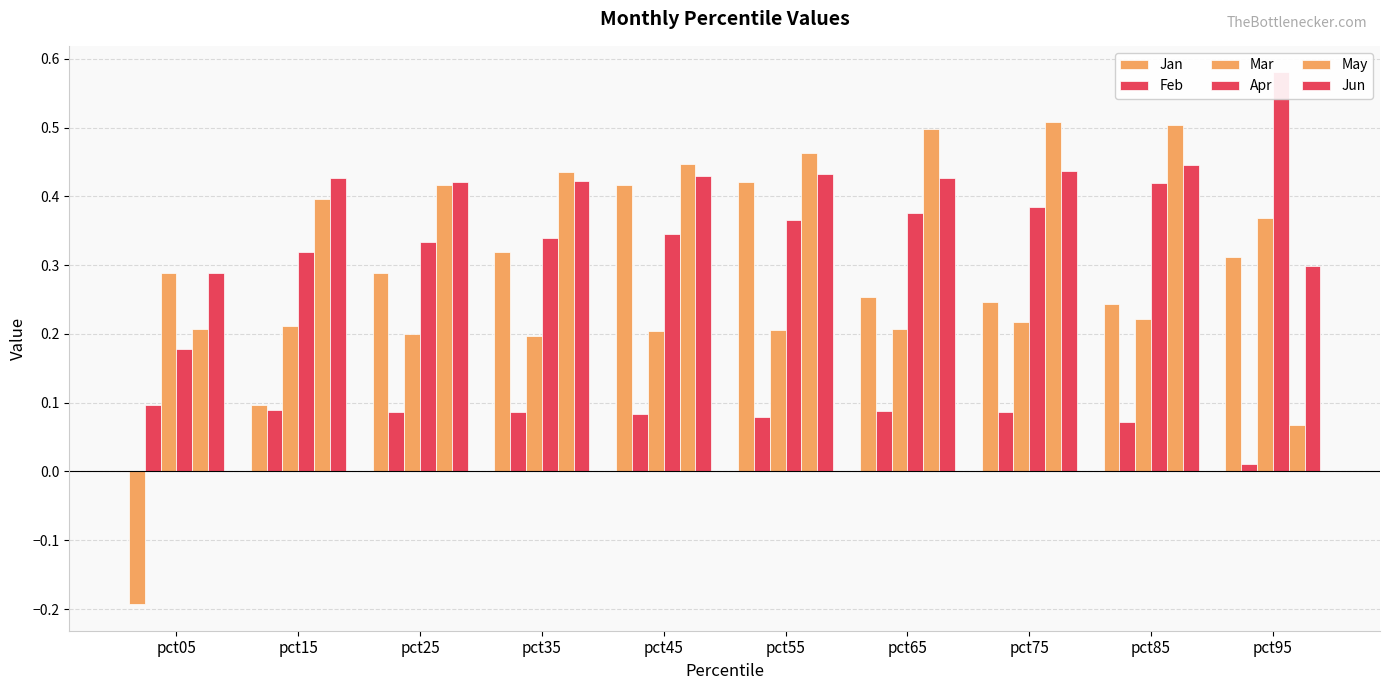

Reading right to left, what are all the values shown in this chart?

Jan: 0.3	0.2	0.2	0.3	0.4	0.4	0.3	0.3	0.1	-0.2
Feb: 0.0	0.1	0.1	0.1	0.1	0.1	0.1	0.1	0.1	0.1
Mar: 0.4	0.2	0.2	0.2	0.2	0.2	0.2	0.2	0.2	0.3
Apr: 0.6	0.4	0.4	0.4	0.4	0.3	0.3	0.3	0.3	0.2
May: 0.1	0.5	0.5	0.5	0.5	0.4	0.4	0.4	0.4	0.2
Jun: 0.3	0.4	0.4	0.4	0.4	0.4	0.4	0.4	0.4	0.3